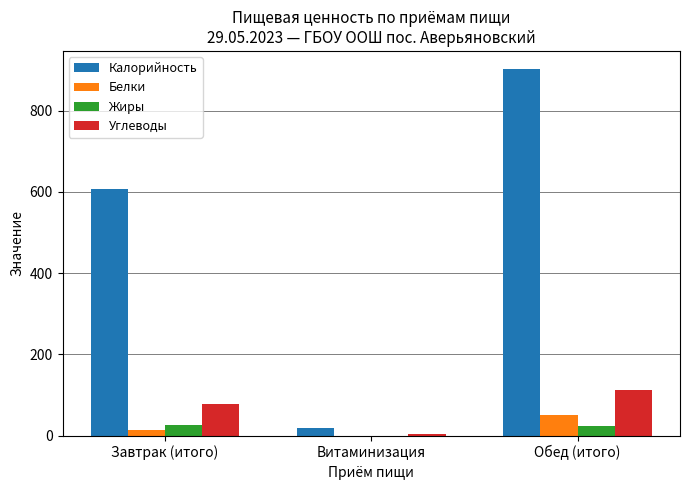

Which series has the largest total across all categories?

Калорийность